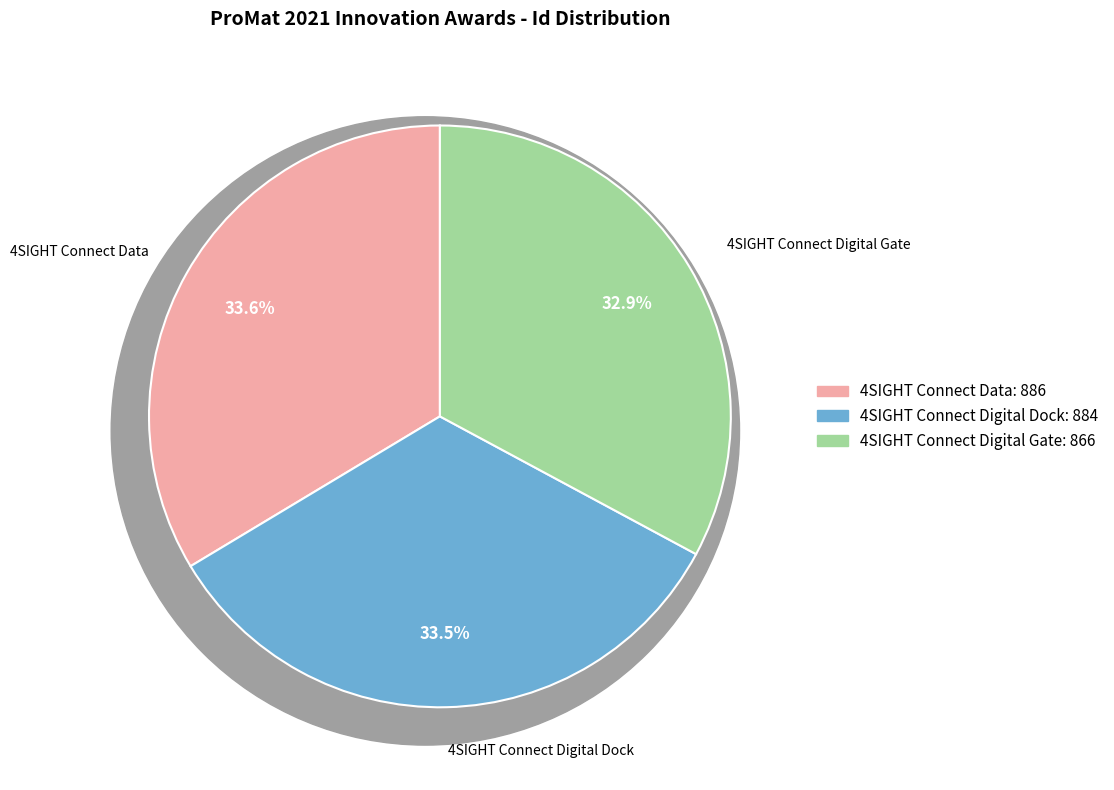

Does 4SIGHT Connect Digital Gate account for over 50% of the chart?

No